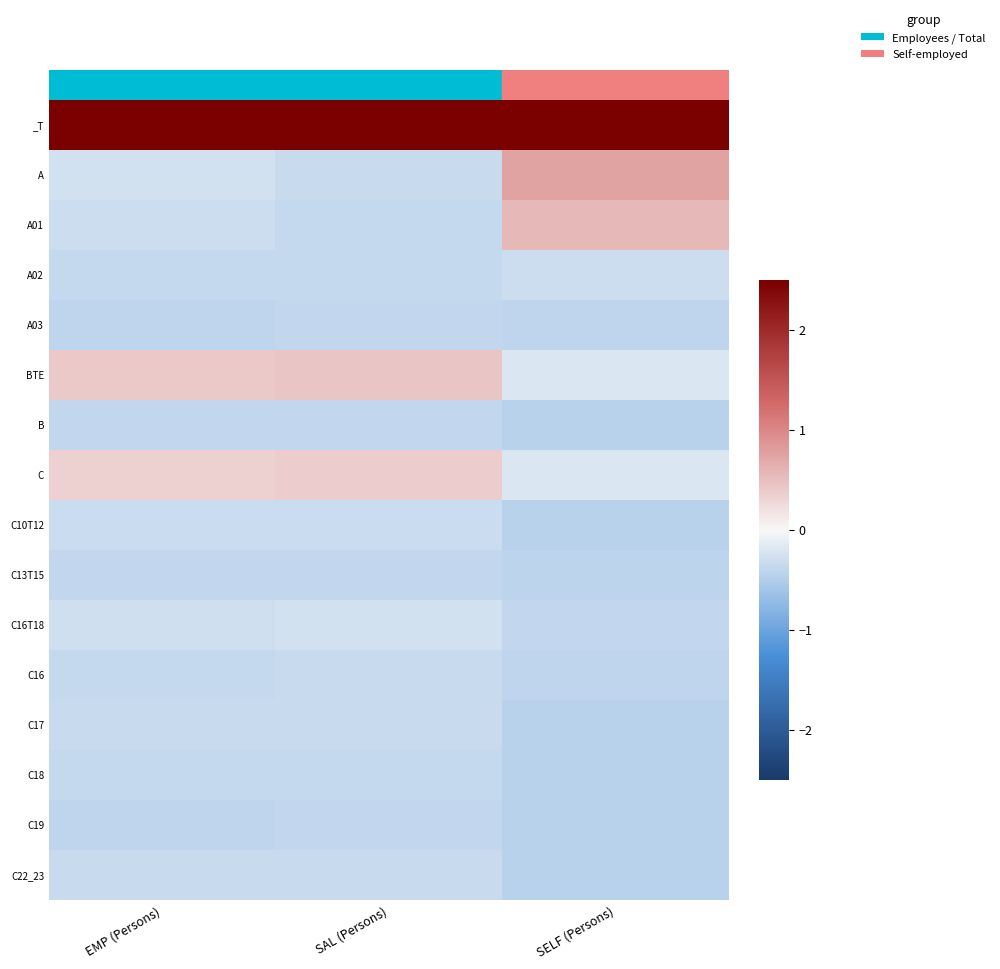

What is the smallest value displayed?

-0.4